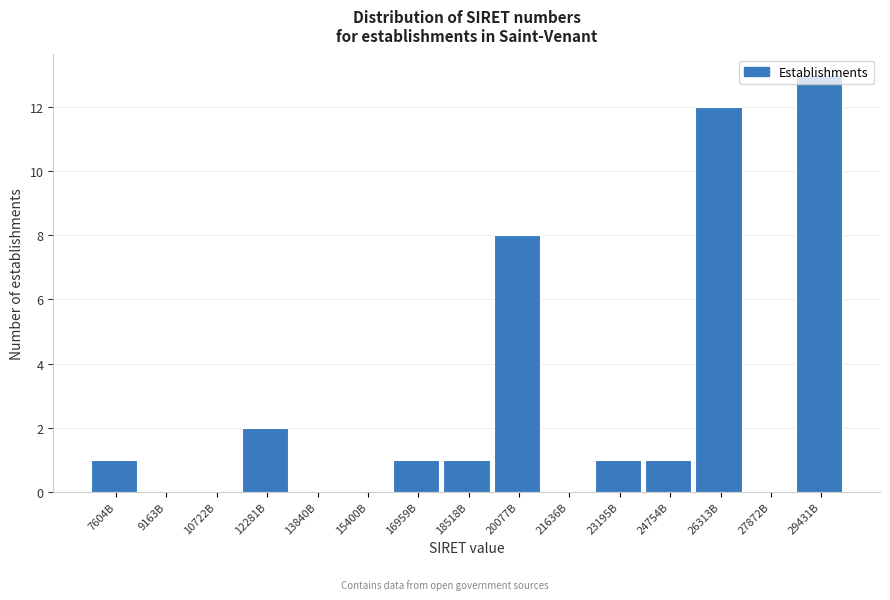

What is the sum of all values?

40